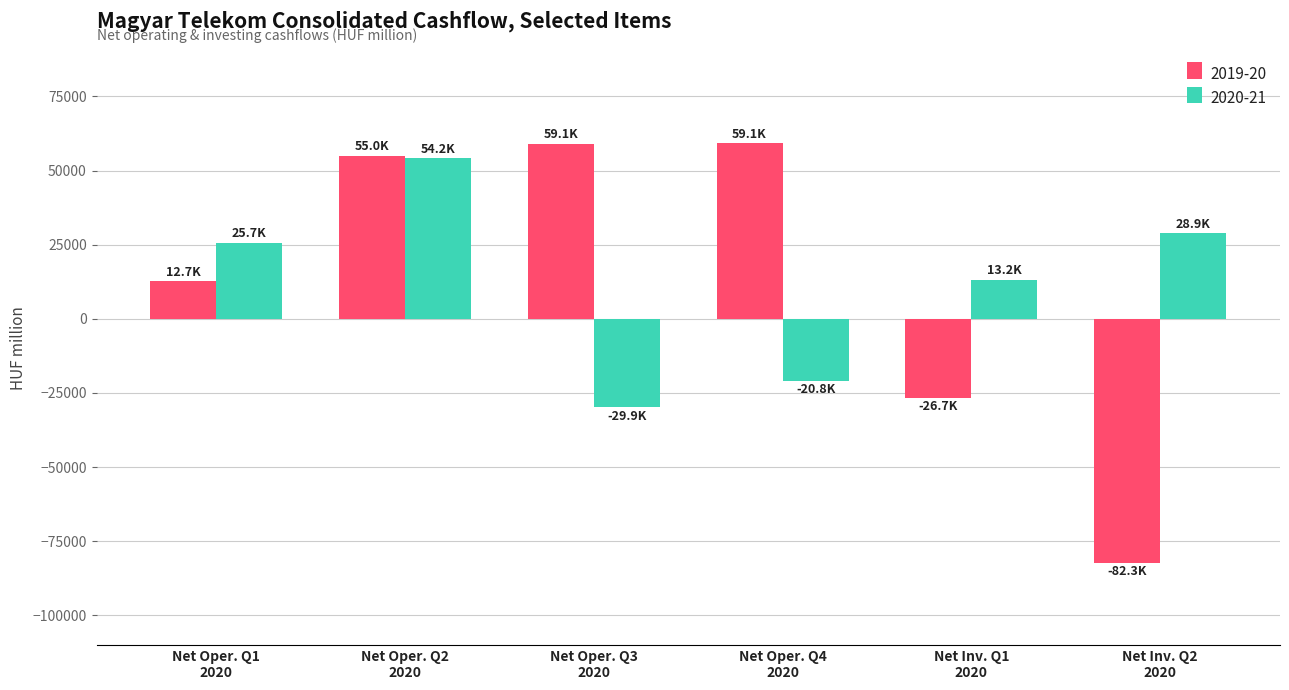

What is the average value of the 2020-21 series?

11885